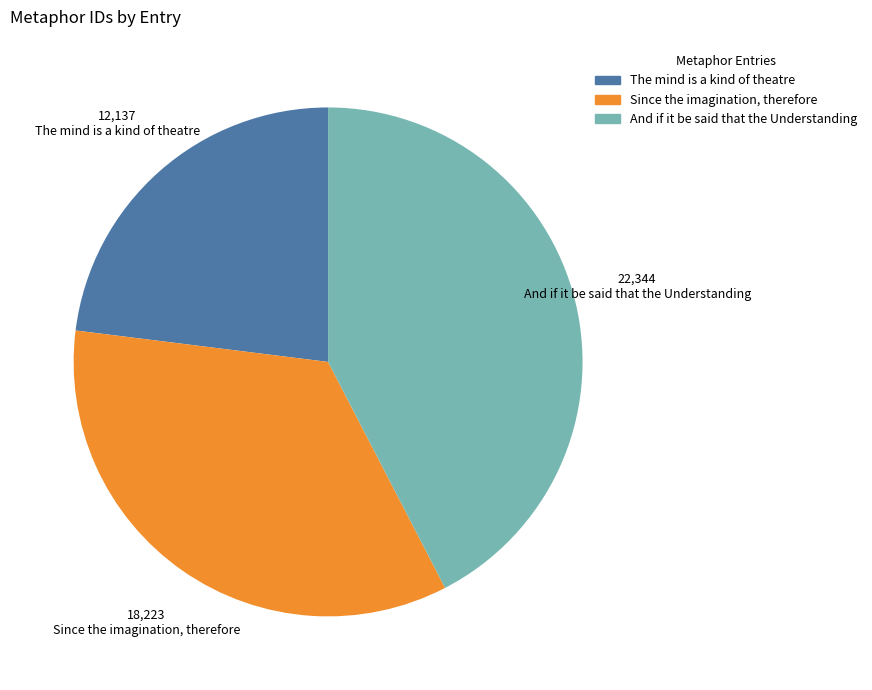

Is there any slice that represents more than half of the pie?

No